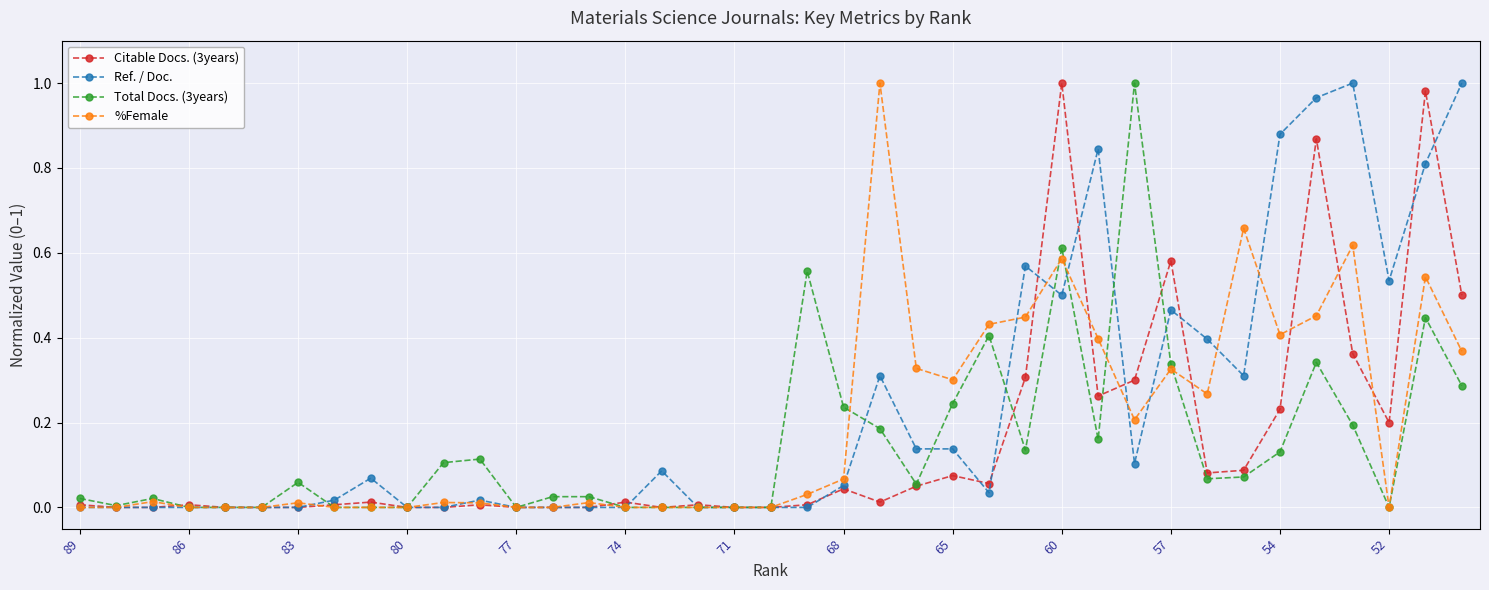

Which series has the largest total across all categories?

Ref. / Doc.